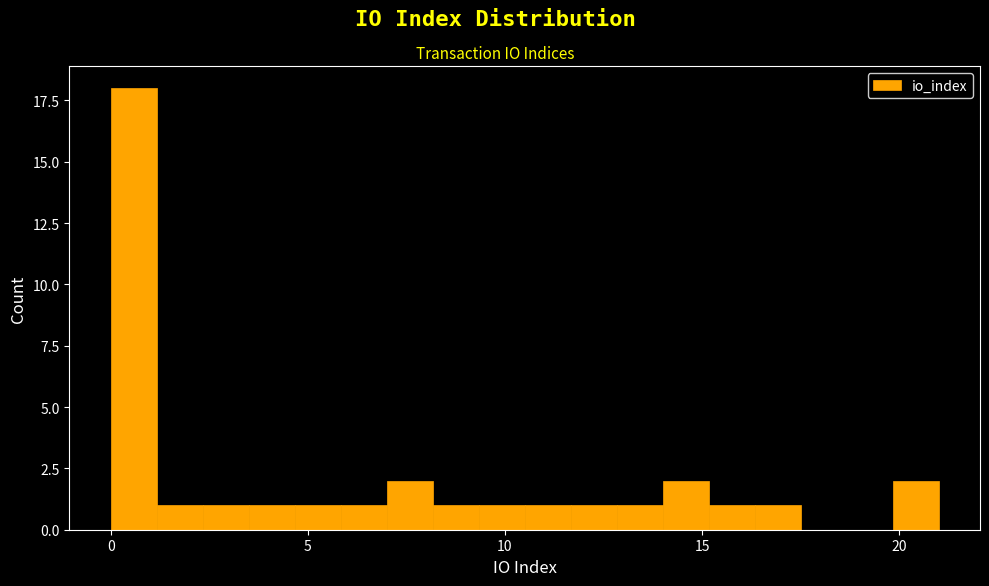

Read against the x-axis, roughly where is the centre of the tallest bar?

0.5